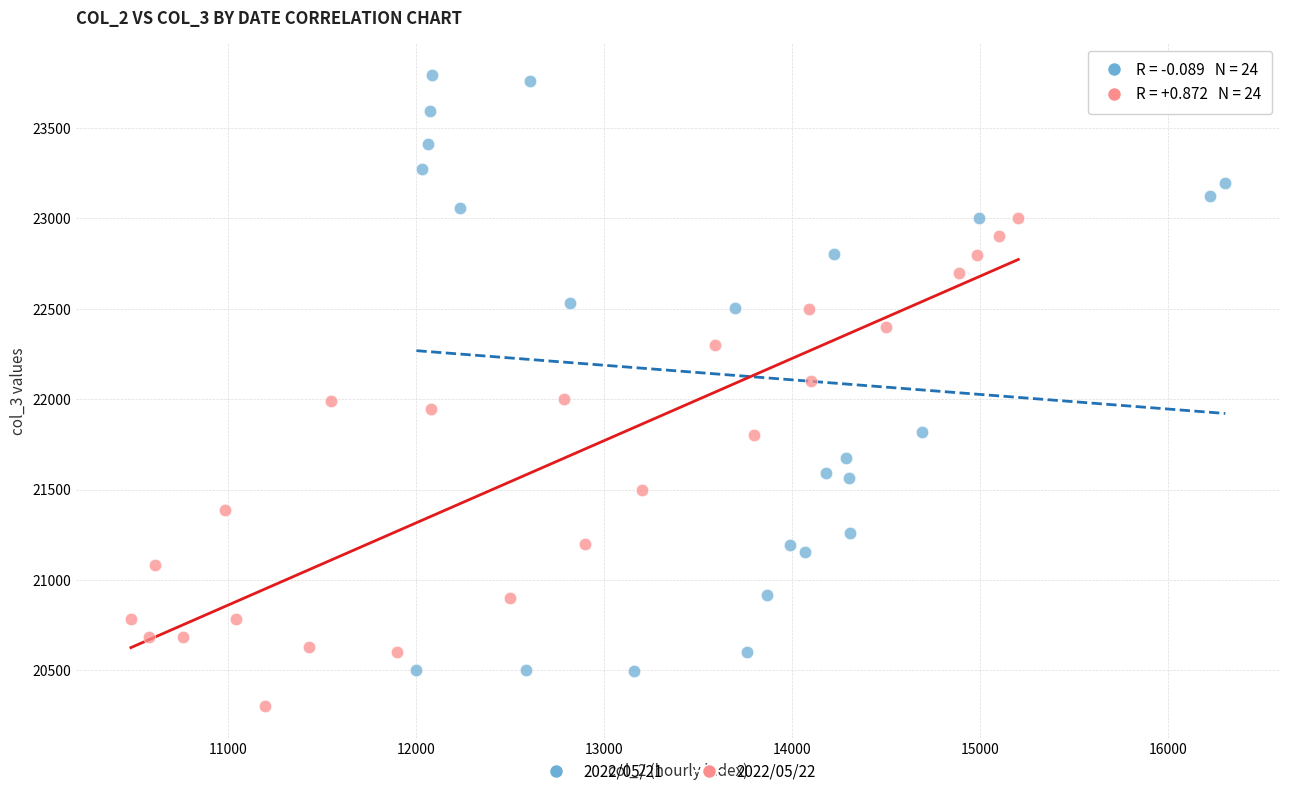

Which series has the widest spread of Y values?

2022/05/21